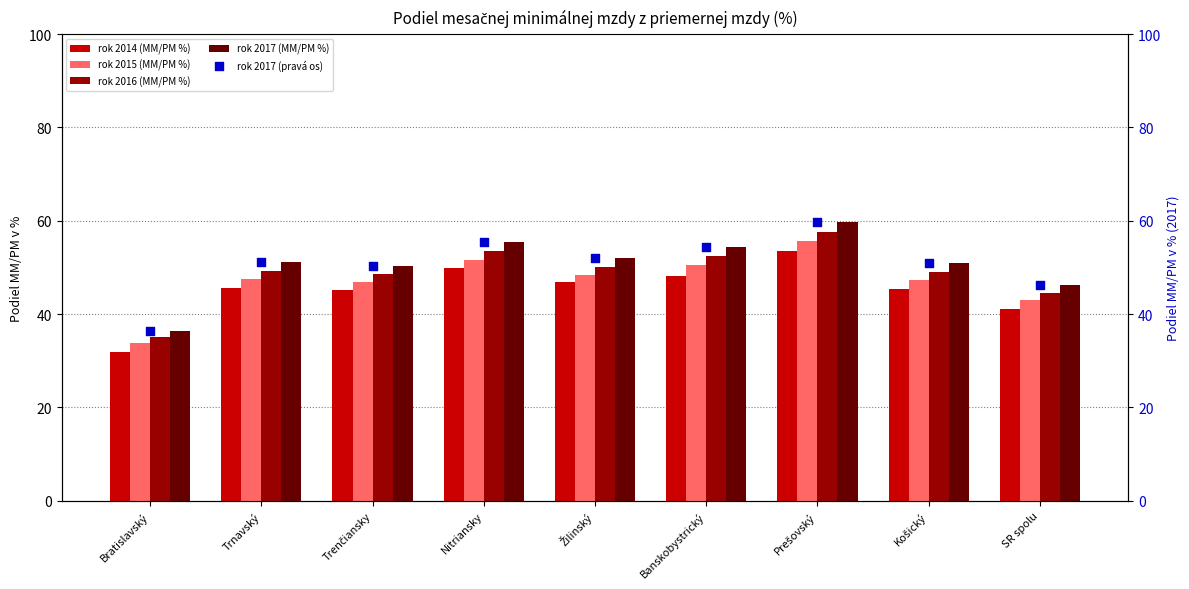

Is the value of rok 2016 (MM/PM %) at Žilinský greater than the value of rok 2014 (MM/PM %) at Nitriansky?

Yes